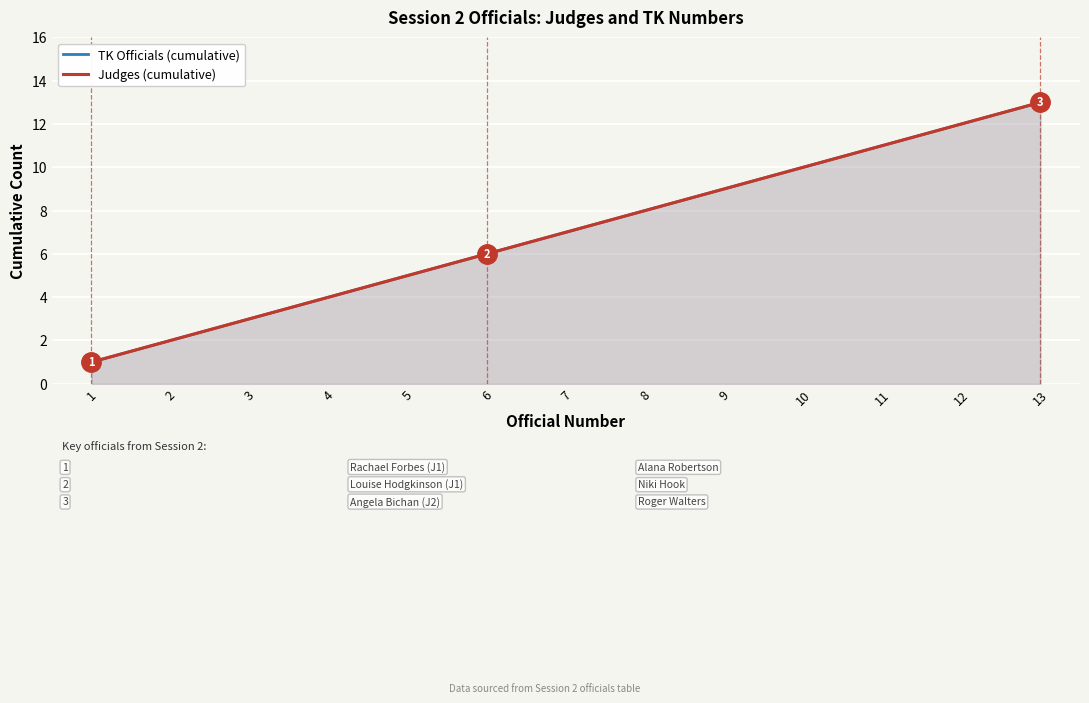

What is the sum of the Judges (cumulative) values at 12 and 1?

13